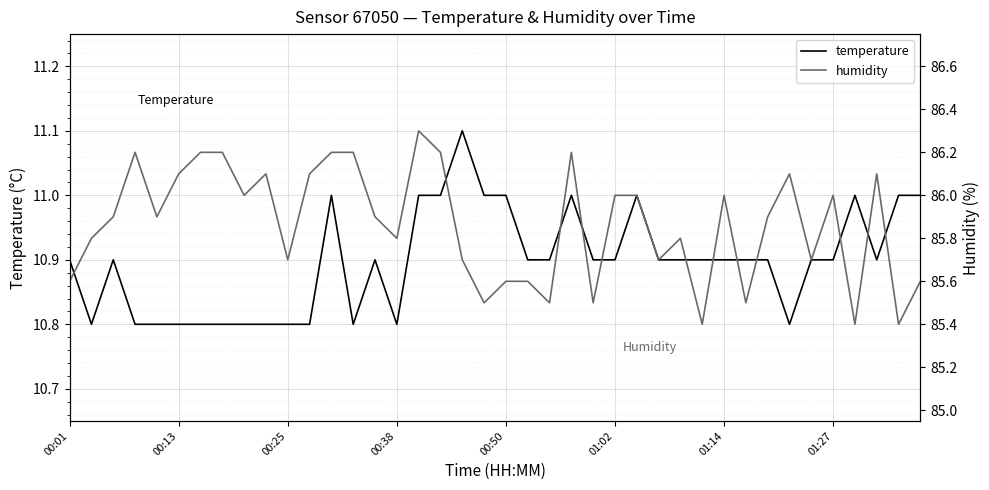

What is the difference between the second highest and second lowest values in the temperature series?

0.2